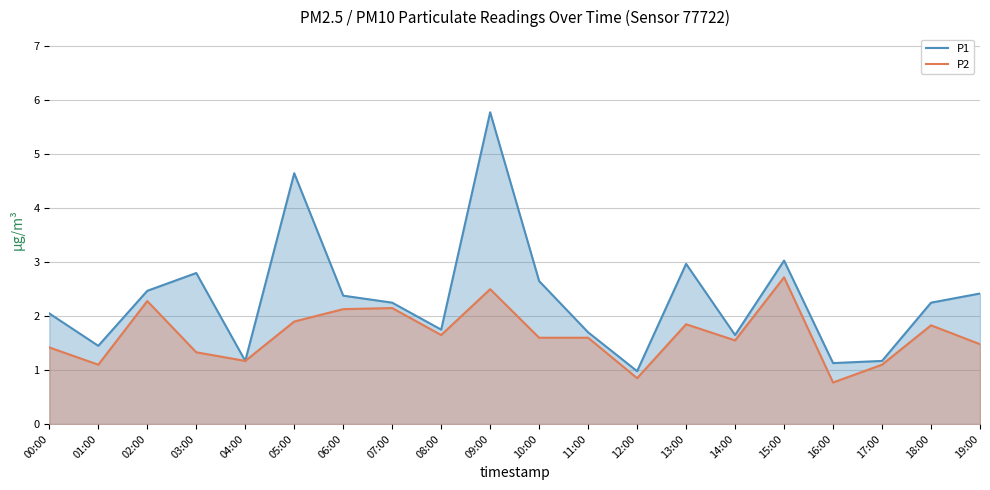

What is the label of the 19th point from the right?

01:00